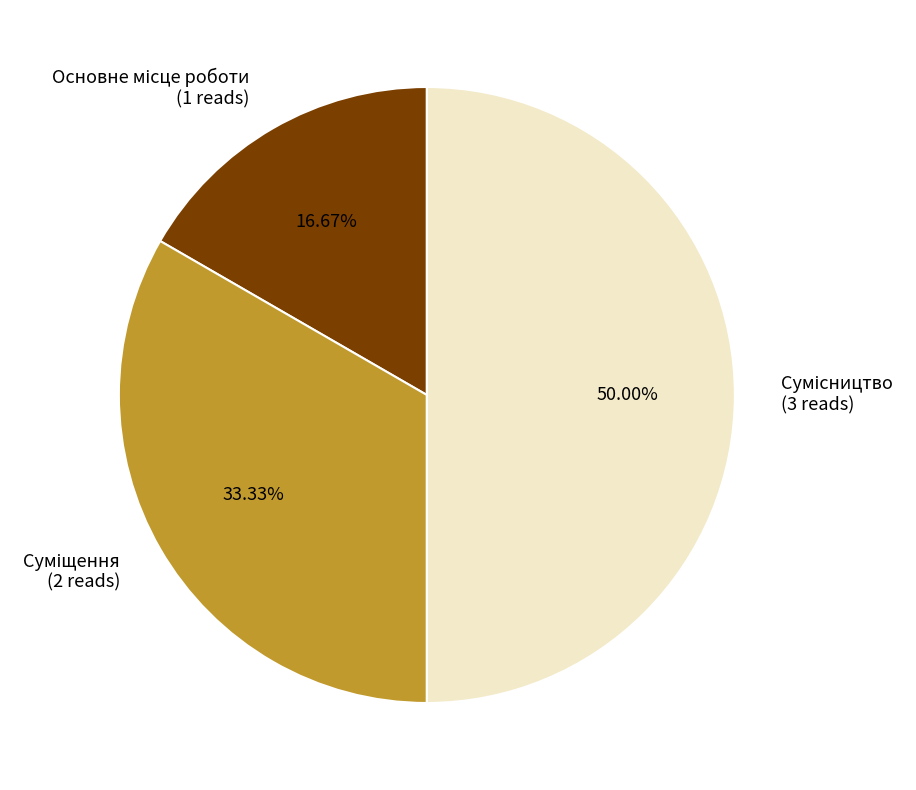

How many segments does this pie chart have?

3